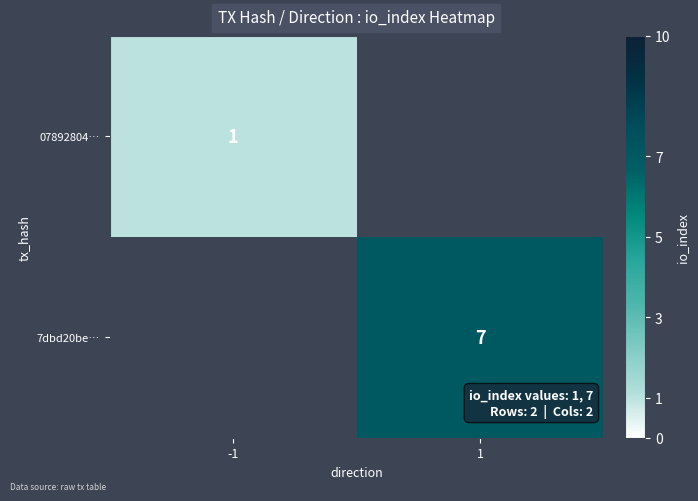

The value of 7dbd20be… at 1 is 7. True or false?

True